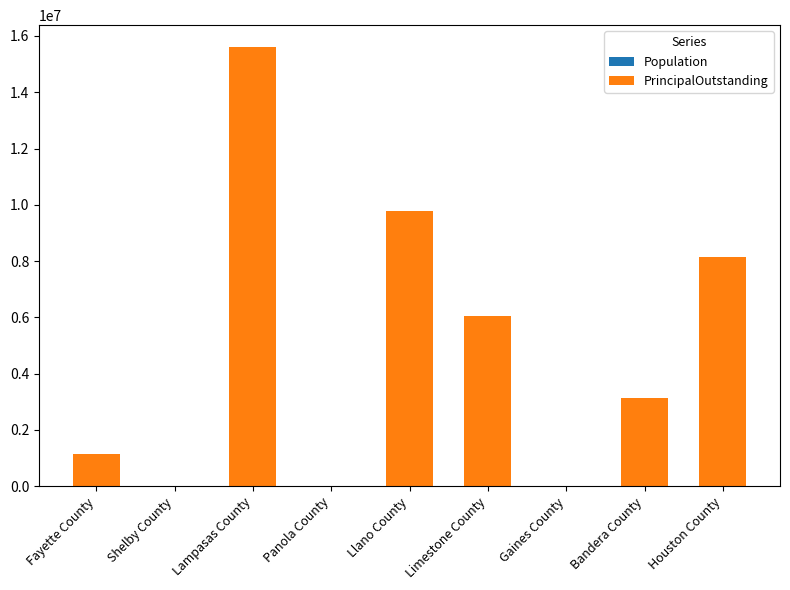

At which category is the sum across all series the highest?

Lampasas County